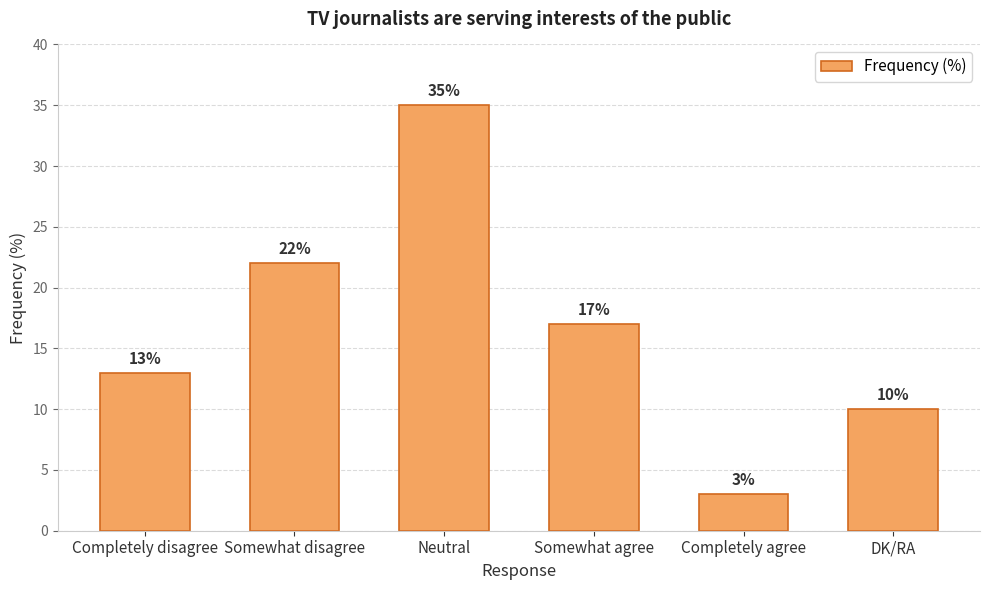

How many data points are less than 17?

3